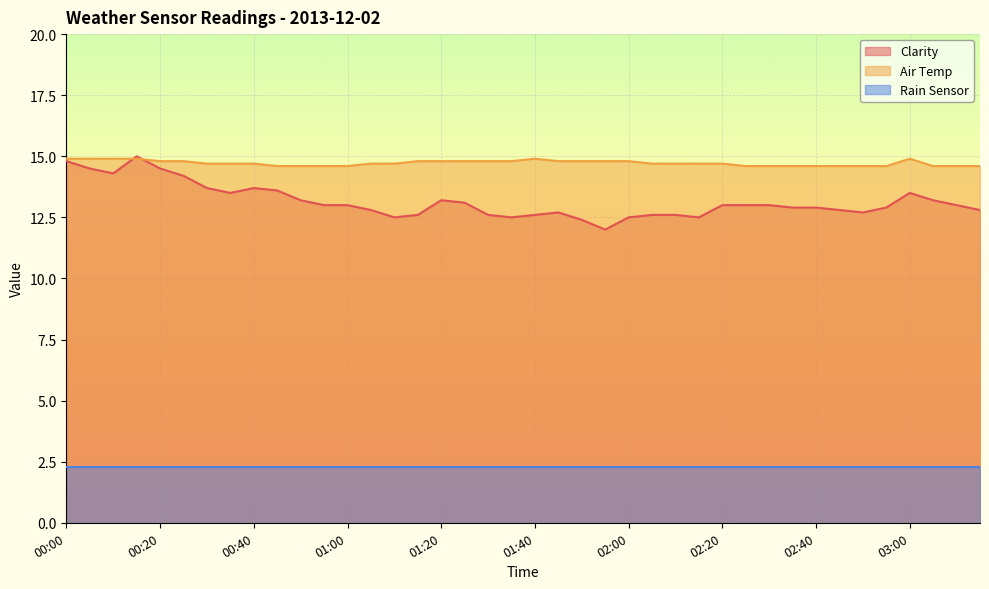

Is it true that Air Temp equals 14.9 at 00:05?

True